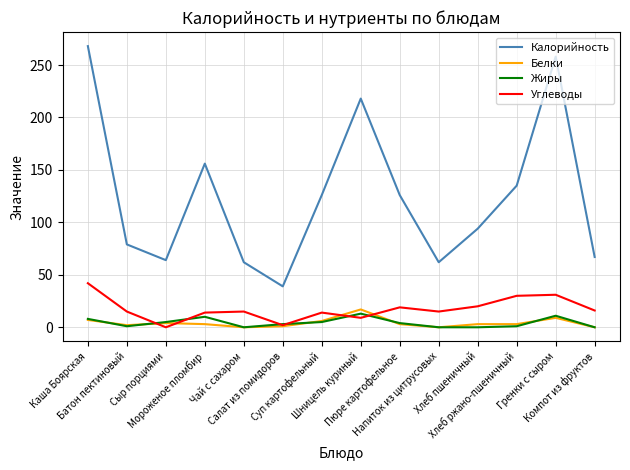

True or false: Калорийность and Жиры intersect in this chart.

False